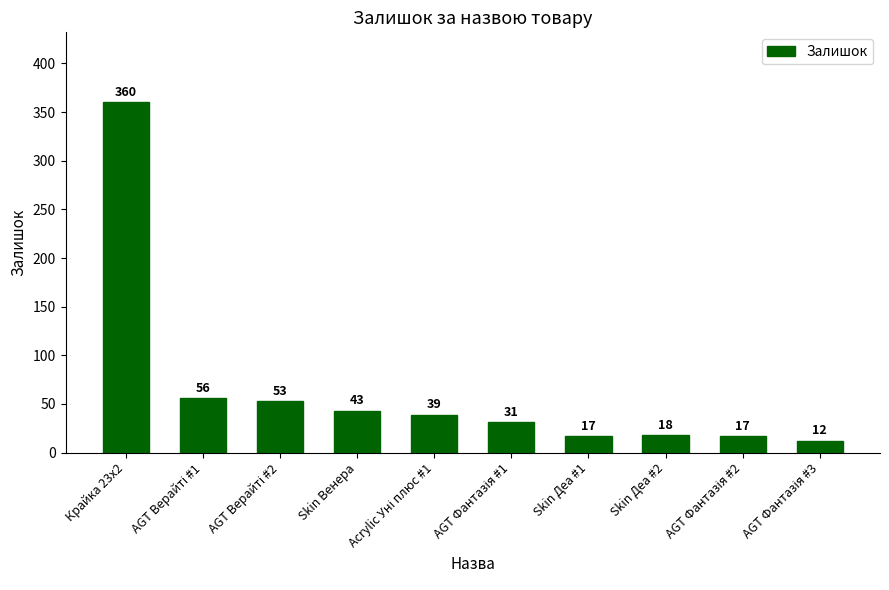

The value at Крайка 23x2 is 360. True or false?

True